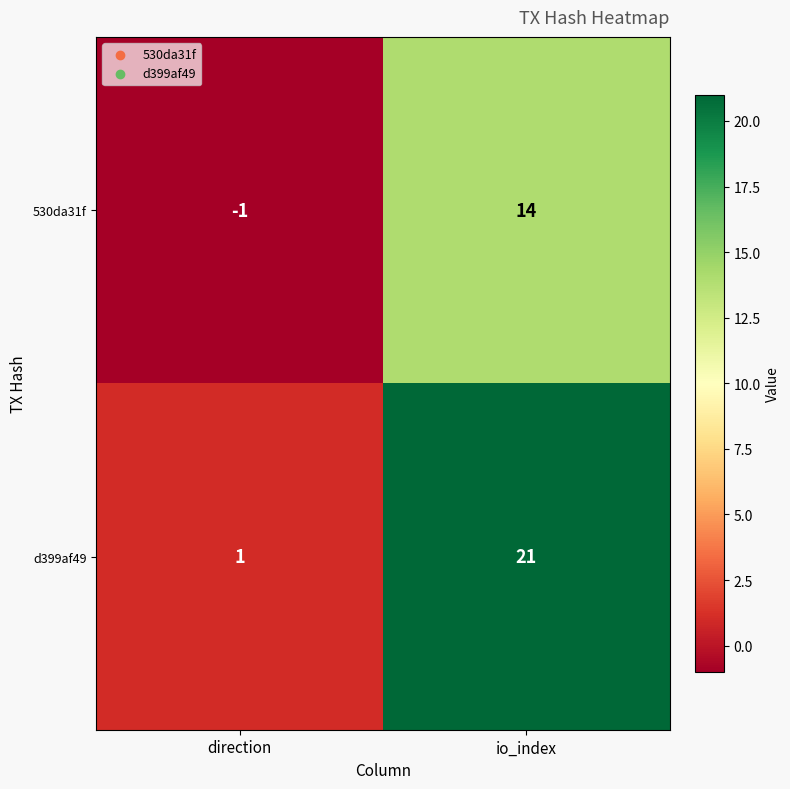

Reading left to right, what are all the values shown in this chart?

530da31f: -1	14
d399af49: 1	21